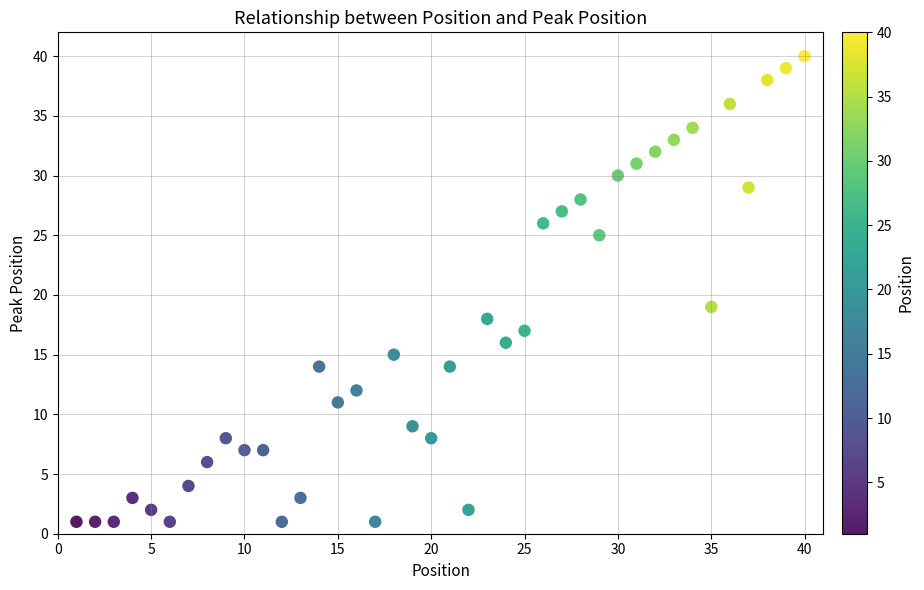

What is the range of X values (max minus min)?

39